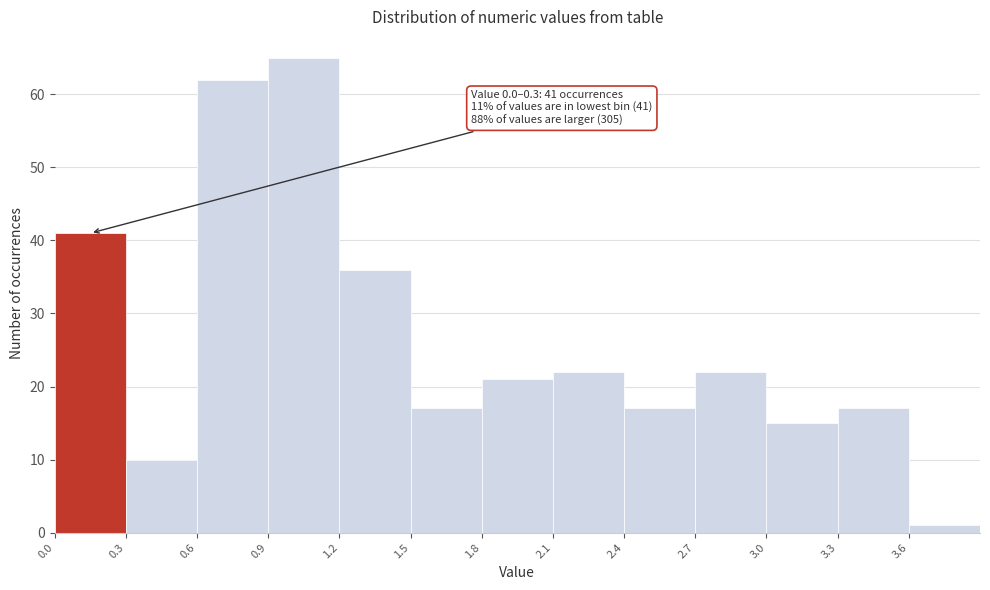

Over which range of the x-axis is the bar tallest?

0.9 to 1.2